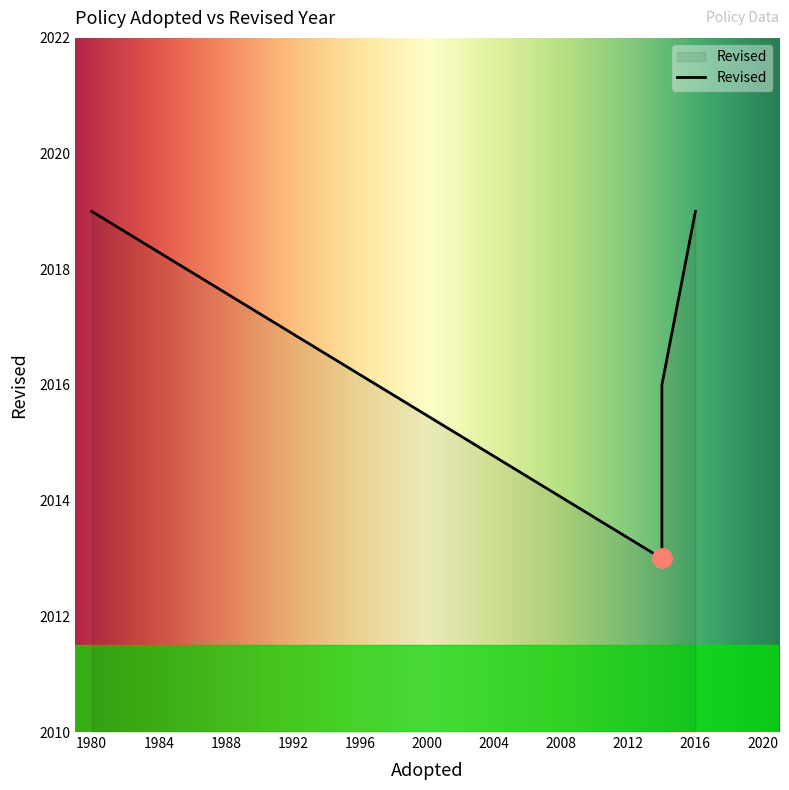

What is the difference between the second highest and second lowest values?

3